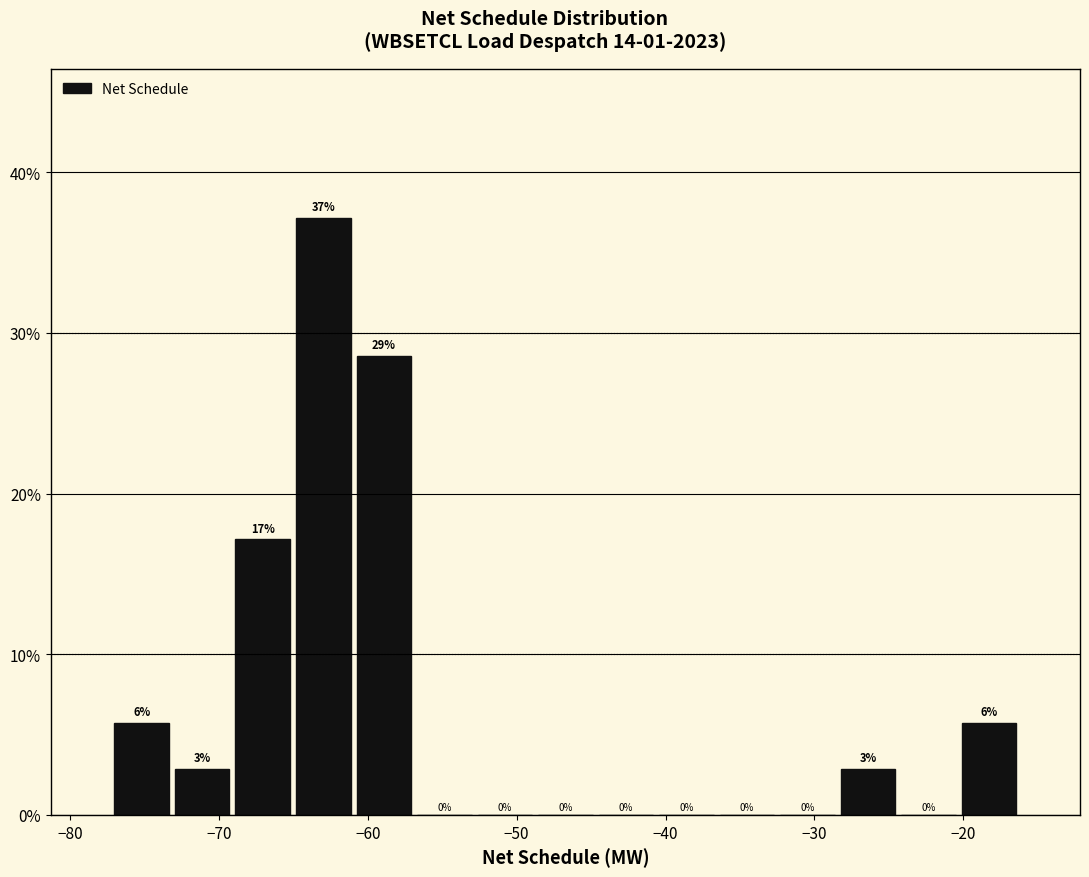

Over which range of the x-axis is the bar tallest?

-65 to -61